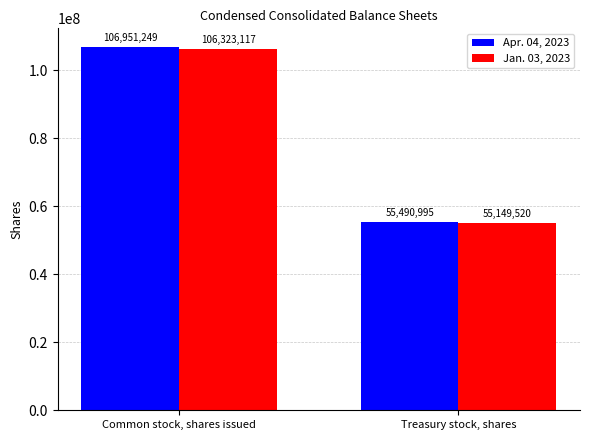

Which series has the largest total across all categories?

Apr. 04, 2023